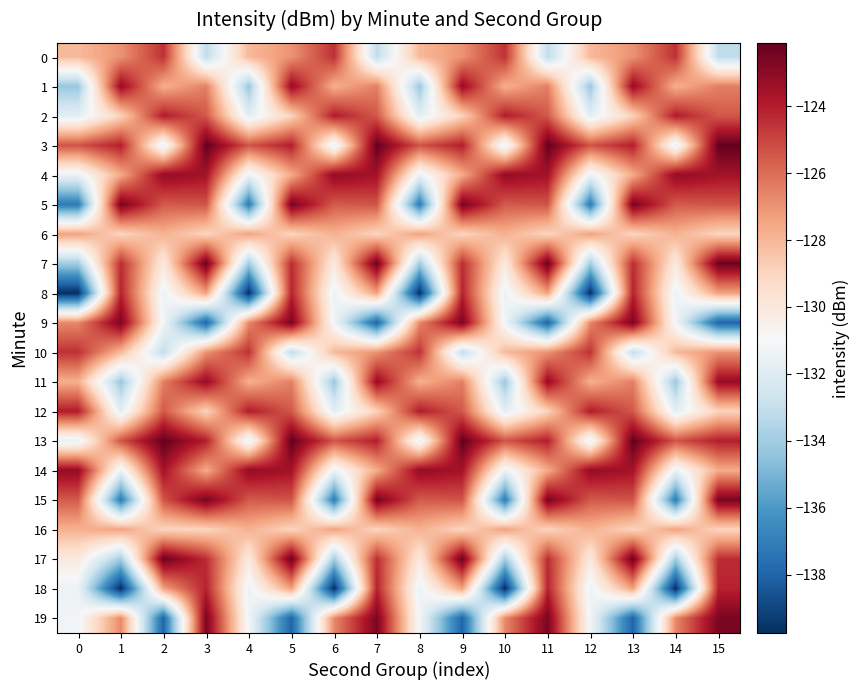

Rank the series by their maximum value, from highest to lowest.

3, 13, 7, 17, 5, 15, 9, 19, 4, 14, 1, 11, 2, 12, 8, 18, 0, 10, 6, 16